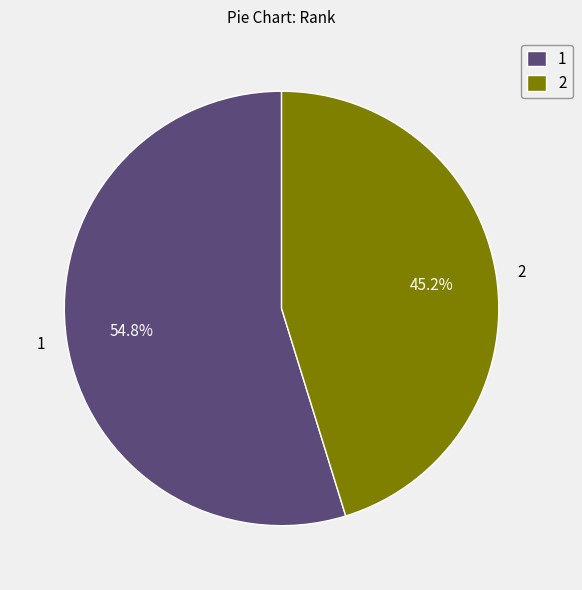

To the nearest percent, what portion does 2 represent?

45%